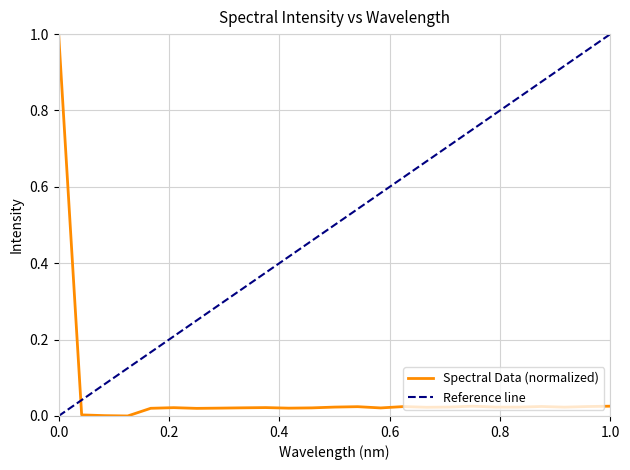

True or false: the data has more than 2 interior local peaks.

True